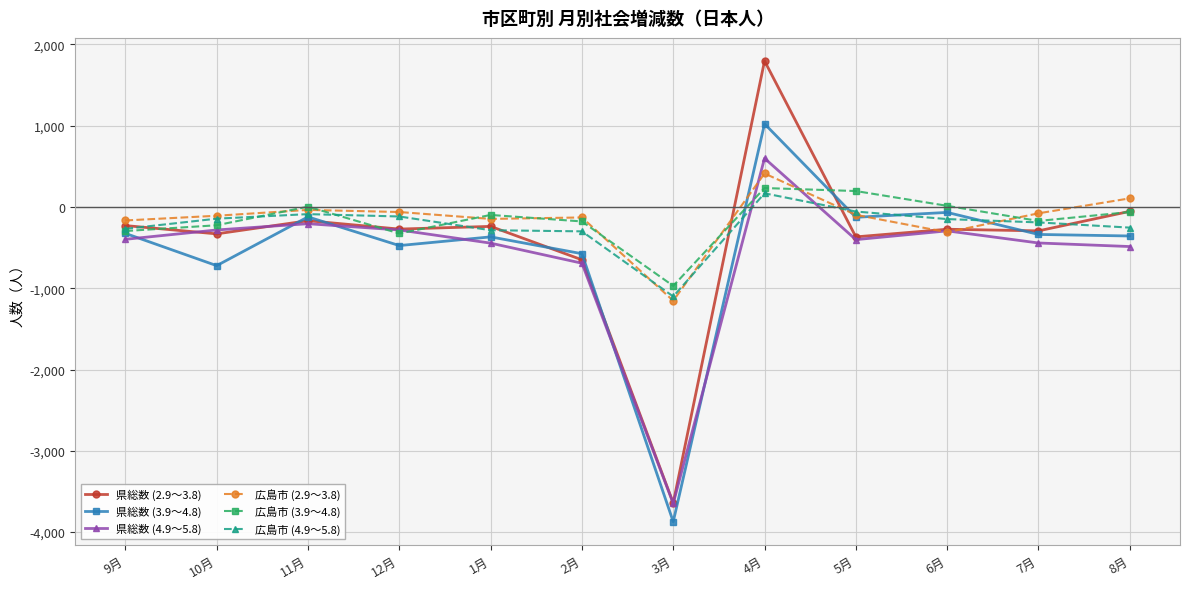

Where is the first local maximum for 県総数 (2.9～3.8)?

11月